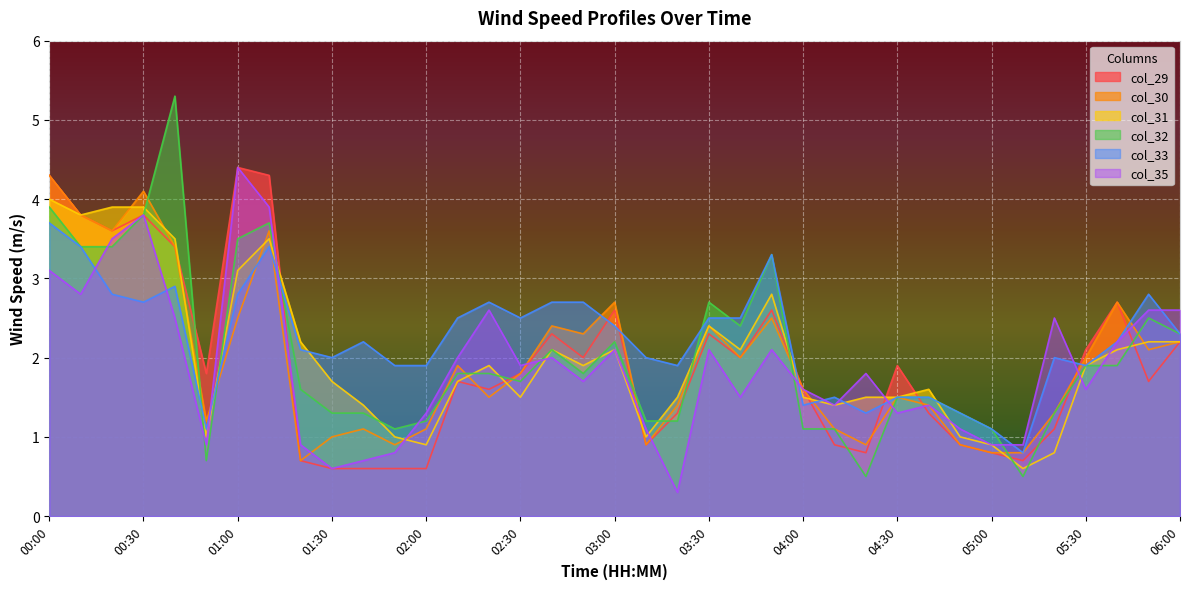

True or false: col_35 and col_31 cross at least once.

True